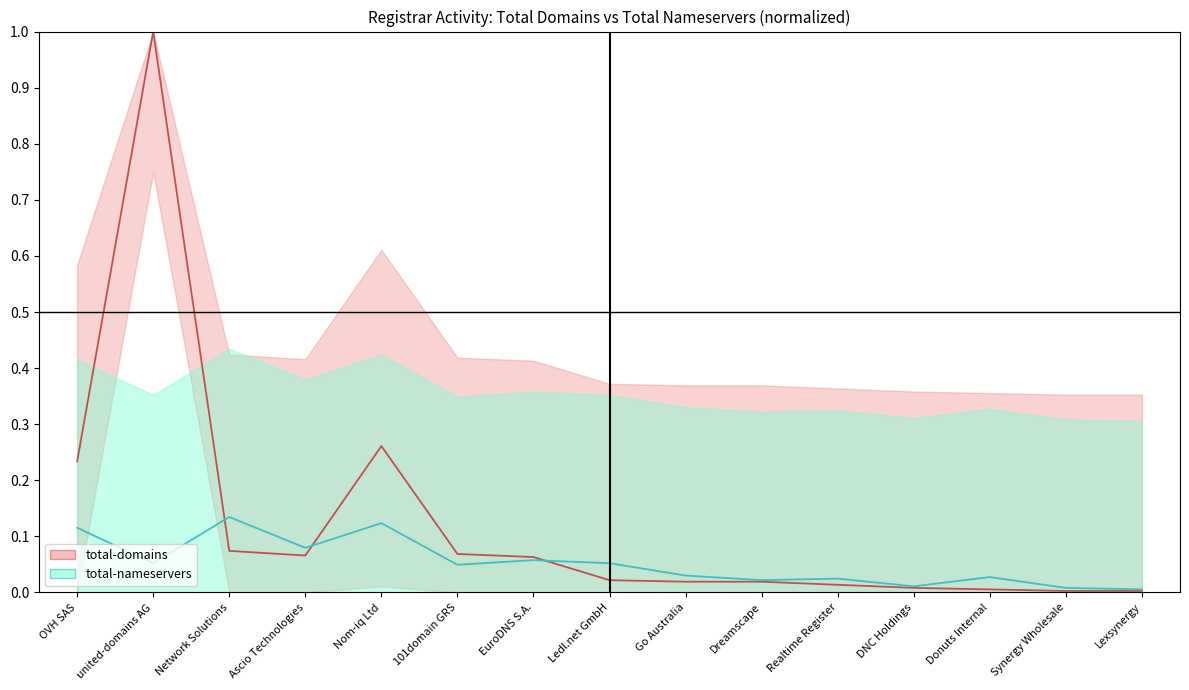

List the series in order of their overall mean, highest first.

total-domains line, total-nameservers line